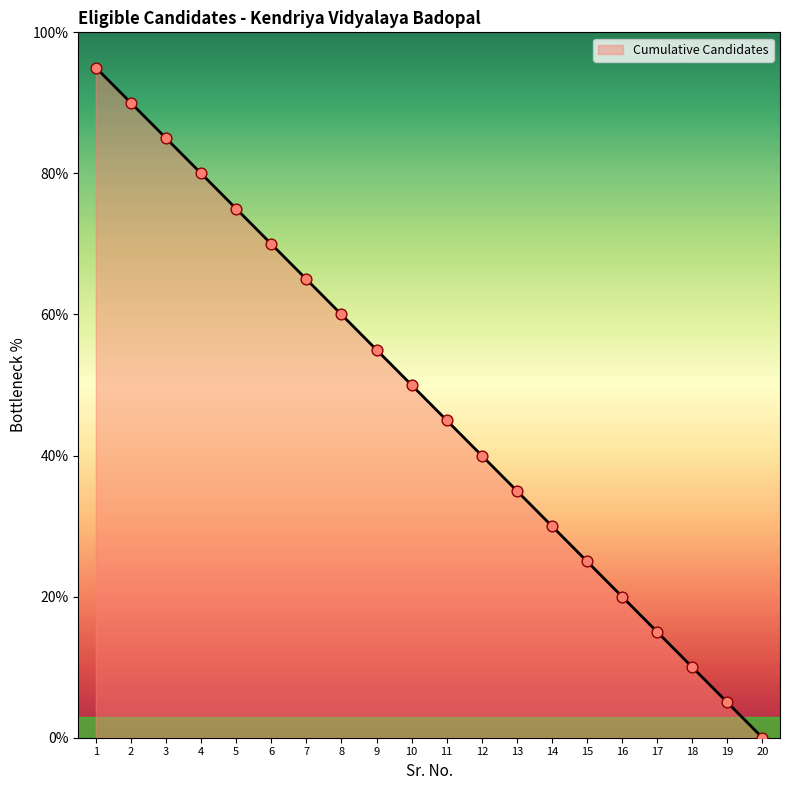

Which has a higher value, 16 or 17?

16